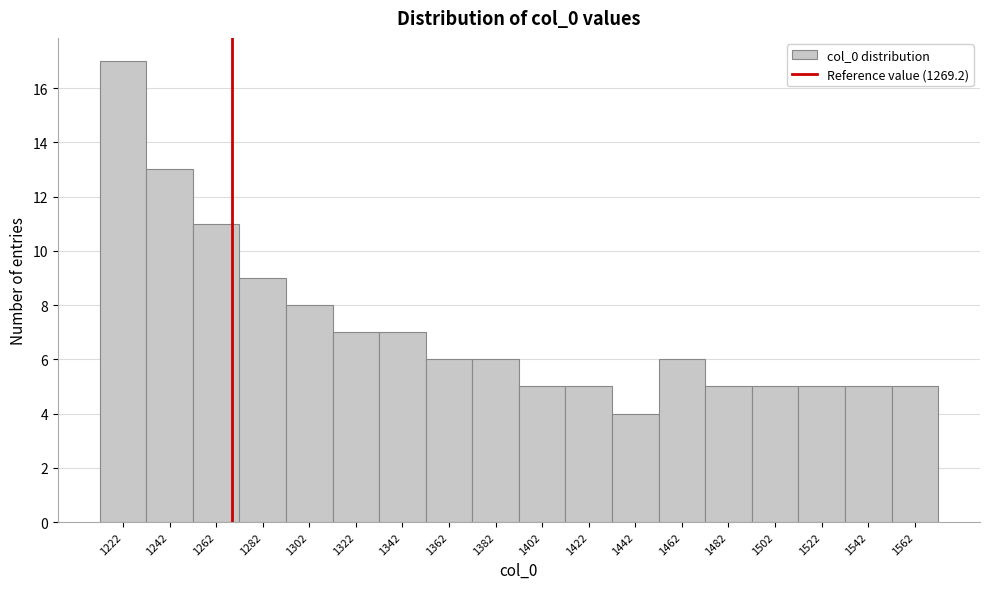

Reading left to right, transcribe this chart: for each bar, give the range it covers on the x-axis and its height. Neither the bar edges nor the heights are printed on the chart, so give them approximately, as read against the axes.

1212 to 1232: 17
1232 to 1252: 13
1252 to 1272: 11
1272 to 1292: 9
1292 to 1312: 8
1312 to 1332: 7
1332 to 1352: 7
1352 to 1372: 6
1372 to 1392: 6
1392 to 1412: 5
1412 to 1432: 5
1432 to 1452: 4
1452 to 1472: 6
1472 to 1492: 5
1492 to 1512: 5
1512 to 1532: 5
1532 to 1552: 5
1552 to 1572: 5